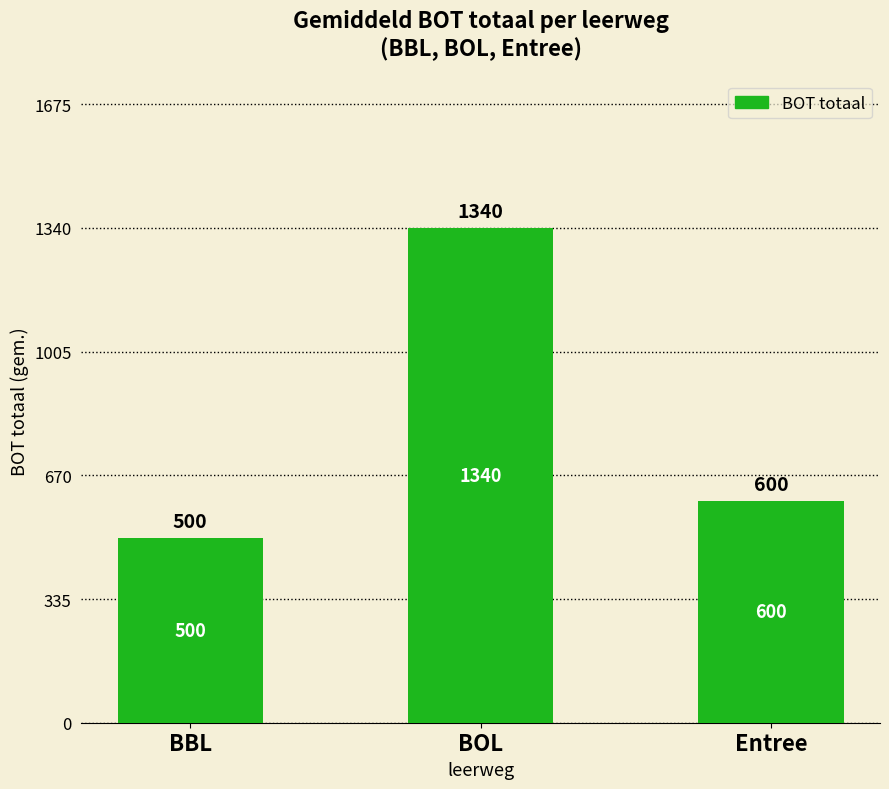

Rank the categories by value from lowest to highest.

BBL, Entree, BOL